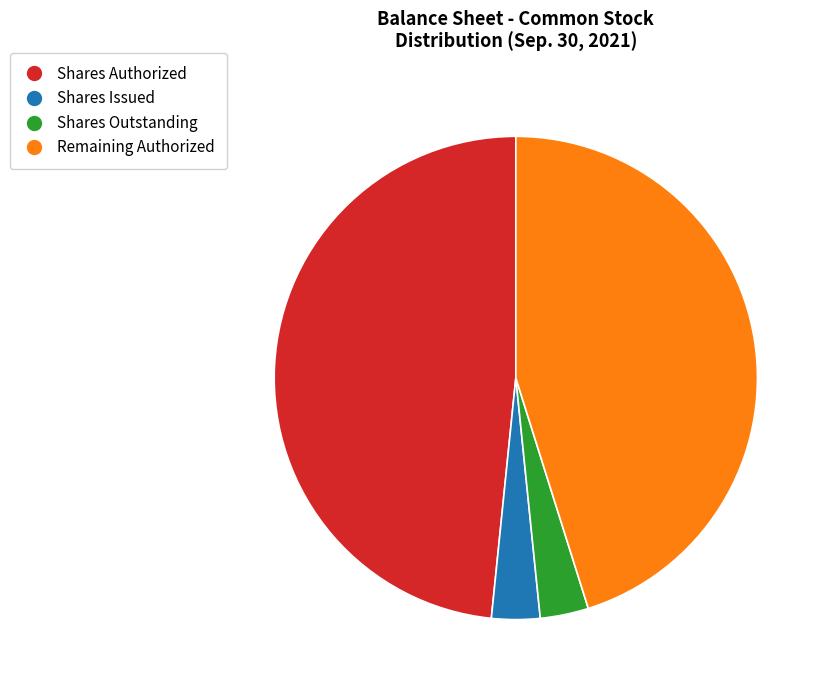

Does any single category account for the majority?

No